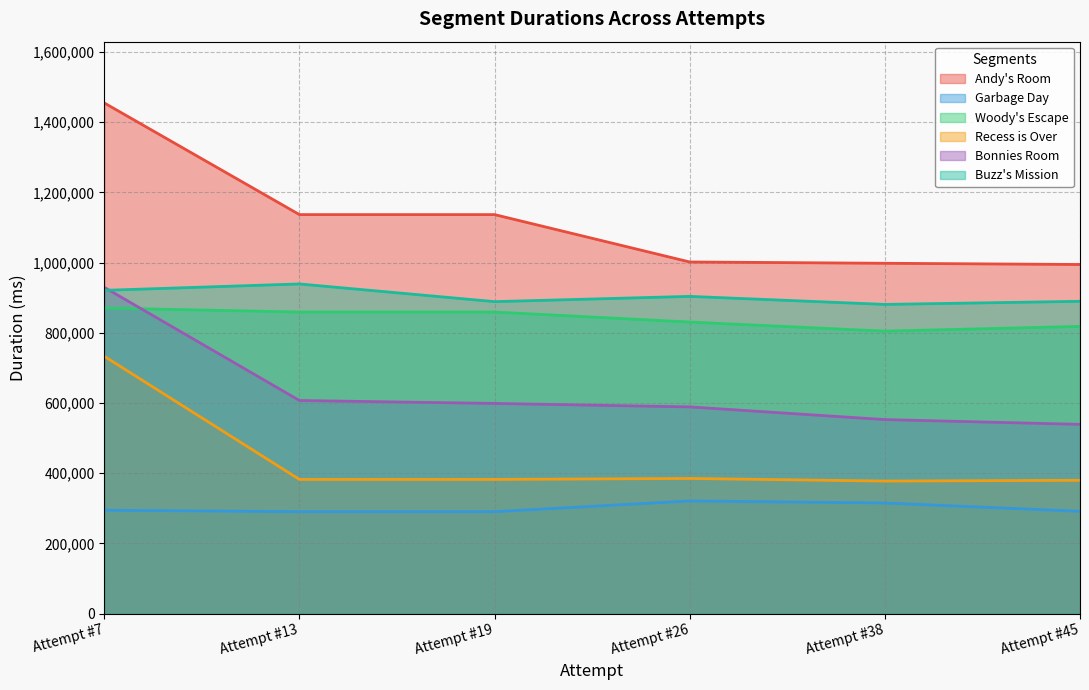

True or false: Bonnies Room has more than 2 points higher than both neighbors.

False